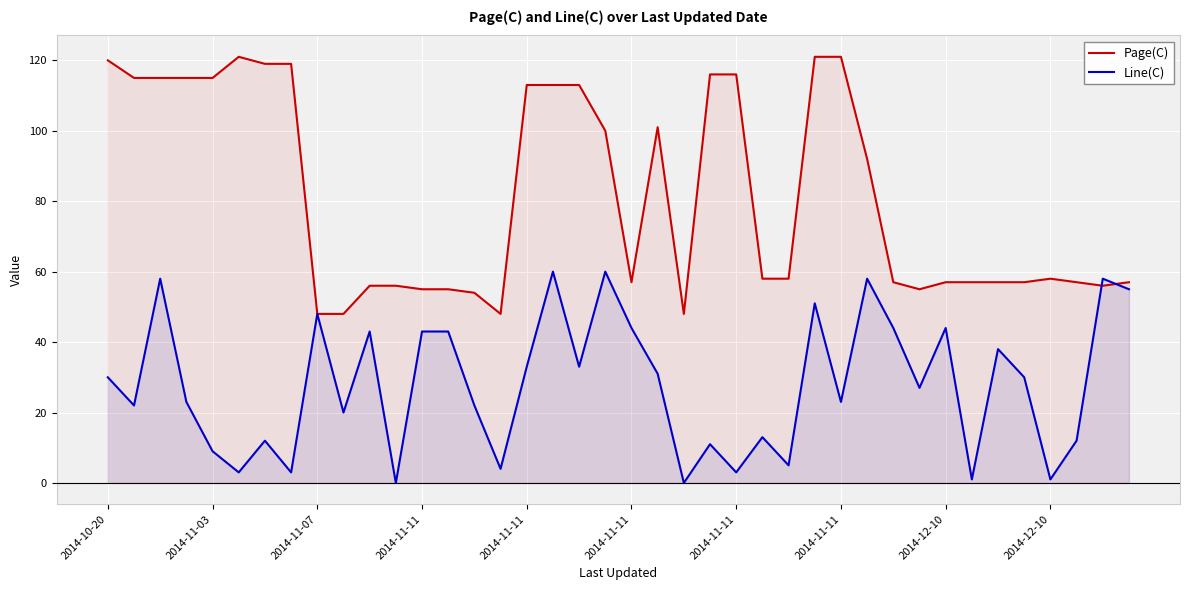

Is it true that Page(C) equals 91 at 2014-11-11?

False